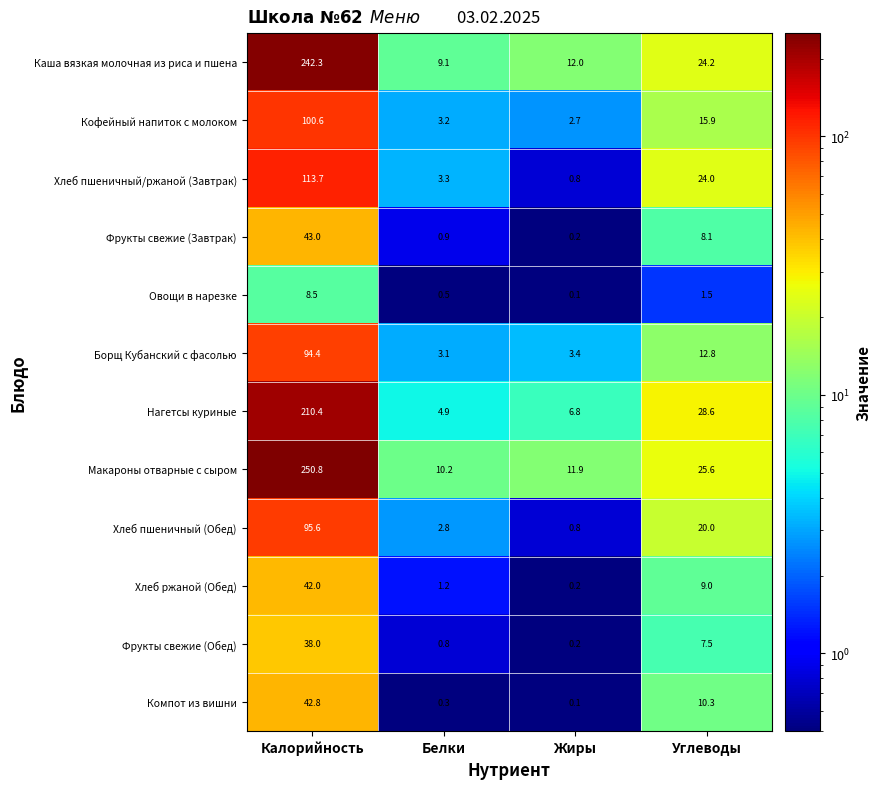

Is it true that Борщ Кубанский с фасолью equals 19.1 at Углеводы?

False